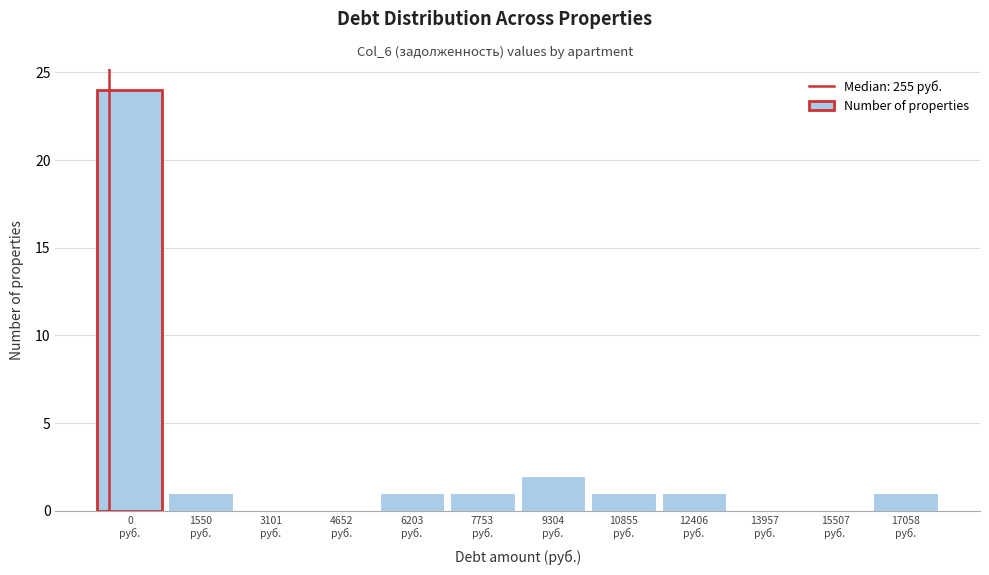

What is the sum of all values?

32